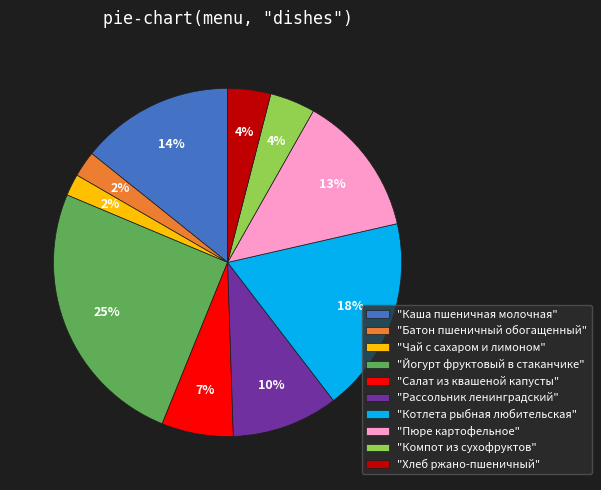

Which has a higher value, "Котлета рыбная любительская" or "Пюре картофельное"?

"Котлета рыбная любительская"